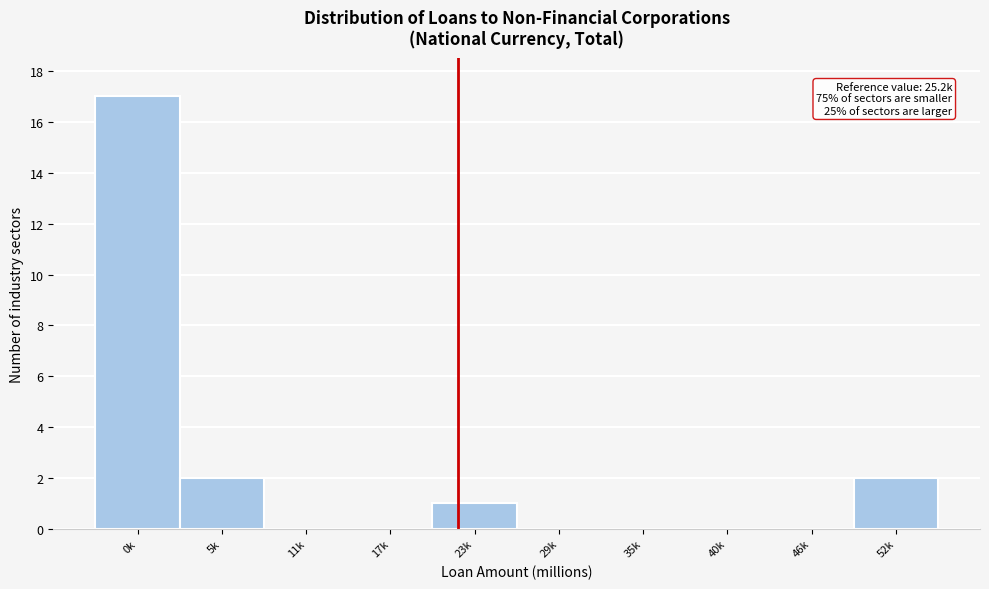

Reading left to right, what are all the values shown in this chart?

0k=17	5k=2	11k=0	17k=0	23k=1	29k=0	35k=0	40k=0	46k=0	52k=2